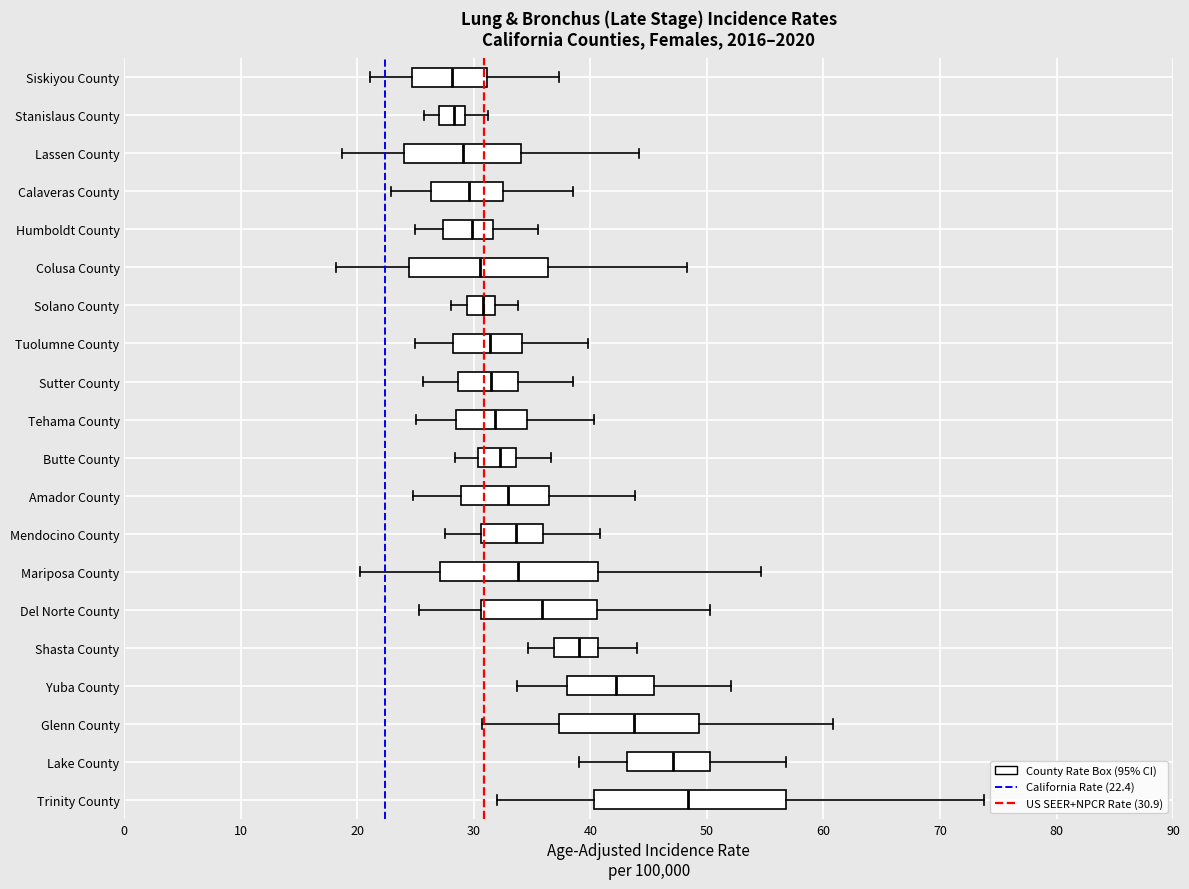

Reading bottom to top, transcribe this box plot: for each box, give where its median line is, the range the box spans, and where its two whiskers end, as read against the x-axis. The values are not printed on the chart, so give them approximately, as read against the axis.

Trinity County: median 48, box 40 to 57, whiskers 32 to 74
Lake County: median 47, box 43 to 50, whiskers 39 to 57
Glenn County: median 44, box 37 to 49, whiskers 31 to 61
Yuba County: median 42, box 38 to 45, whiskers 34 to 52
Shasta County: median 39, box 37 to 41, whiskers 35 to 44
Del Norte County: median 36, box 31 to 41, whiskers 25 to 50
Mariposa County: median 34, box 27 to 41, whiskers 20 to 55
Mendocino County: median 34, box 31 to 36, whiskers 28 to 41
Amador County: median 33, box 29 to 36, whiskers 25 to 44
Butte County: median 32, box 30 to 34, whiskers 28 to 37
Tehama County: median 32, box 28 to 35, whiskers 25 to 40
Sutter County: median 32, box 29 to 34, whiskers 26 to 39
Tuolumne County: median 31, box 28 to 34, whiskers 25 to 40
Solano County: median 31, box 29 to 32, whiskers 28 to 34
Colusa County: median 31, box 24 to 36, whiskers 18 to 48
Humboldt County: median 30, box 27 to 32, whiskers 25 to 36
Calaveras County: median 30, box 26 to 33, whiskers 23 to 39
Lassen County: median 29, box 24 to 34, whiskers 19 to 44
Stanislaus County: median 28, box 27 to 29, whiskers 26 to 31
Siskiyou County: median 28, box 25 to 31, whiskers 21 to 37